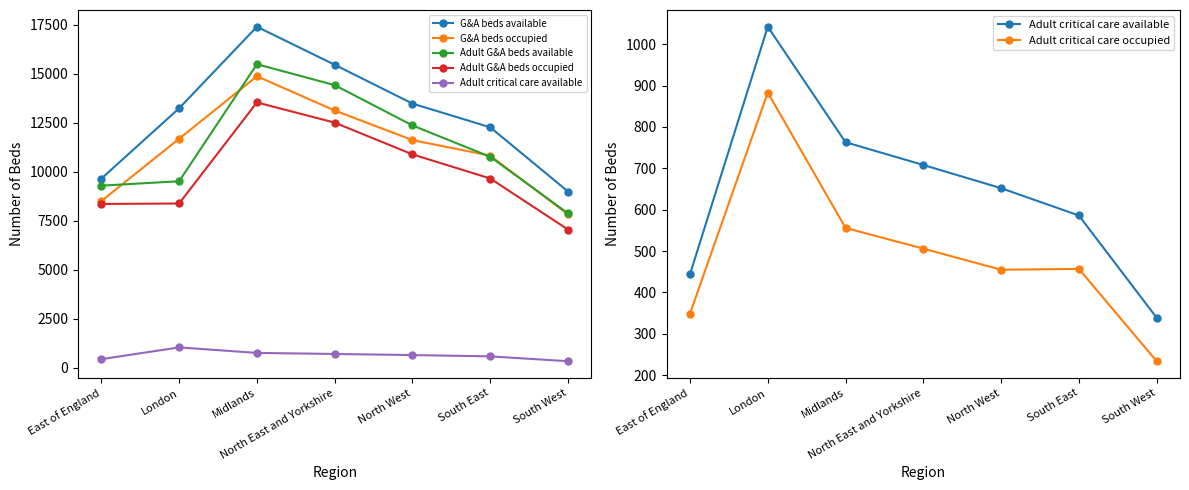

At which category does Adult critical care available reach its first local peak?

London